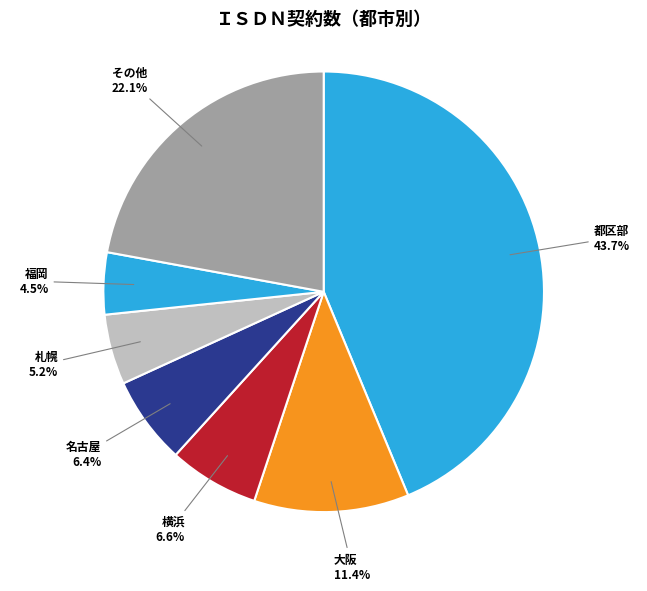

Is there a majority slice in this chart?

No